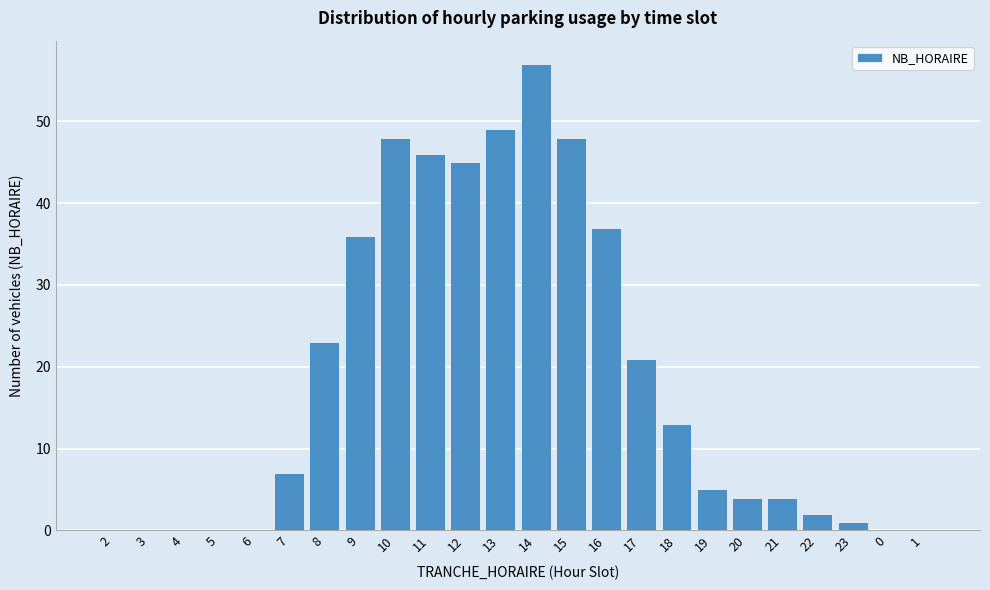

Reading left to right, transcribe all the data shown in this chart.

2=0	3=0	4=0	5=0	6=0	7=7	8=23	9=36	10=48	11=46	12=45	13=49	14=57	15=48	16=37	17=21	18=13	19=5	20=4	21=4	22=2	23=1	0=0	1=0